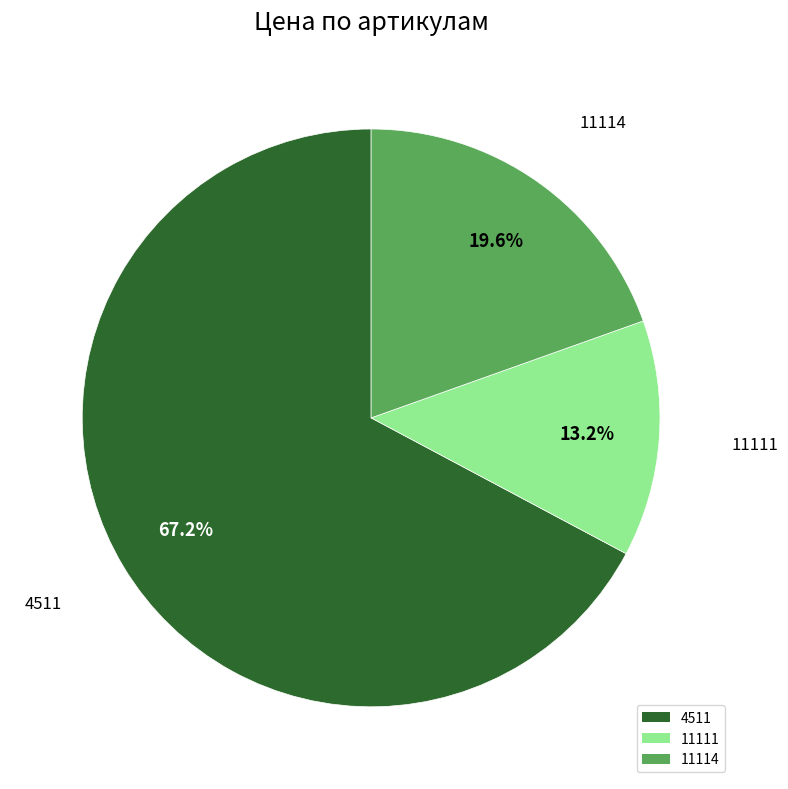

To the nearest percent, what is the difference between the largest and smallest slice percentages?

54%